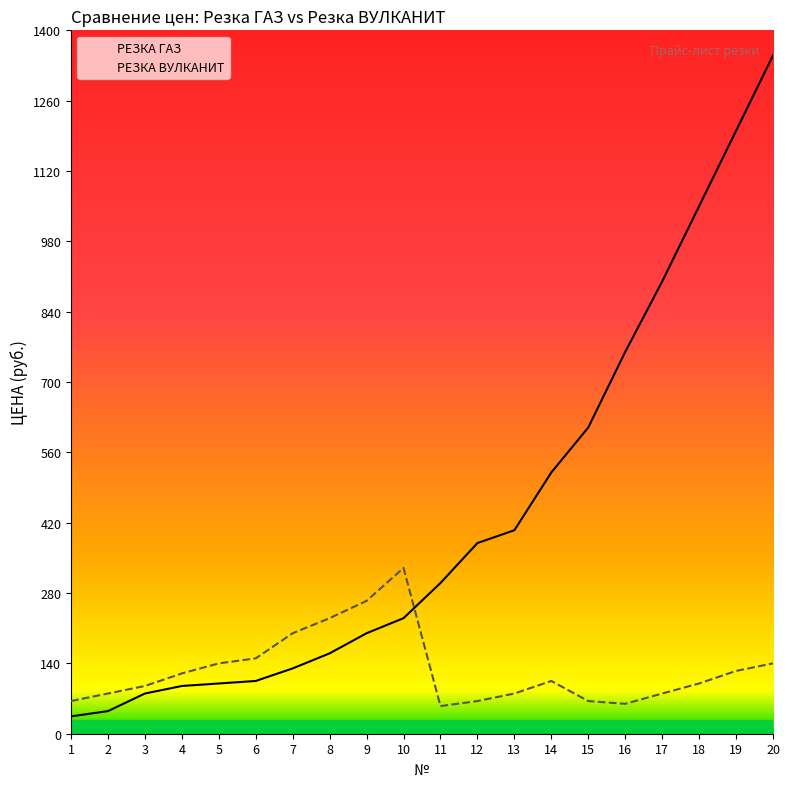

Which series has the largest range (max minus min)?

РЕЗКА ГАЗ